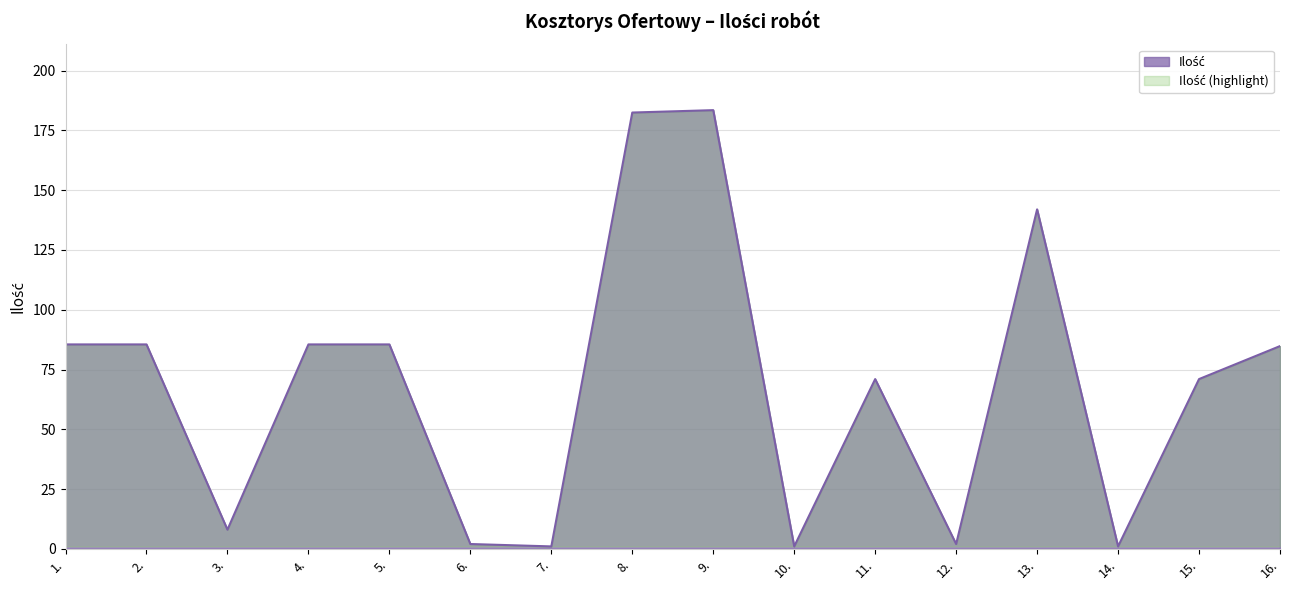

Reading right to left, what are all the values shown in this chart?

84.8	71.0	1.0	142.0	2.0	71.0	1.0	183.5	182.5	1.0	2.0	85.5	85.5	8.0	85.5	85.5